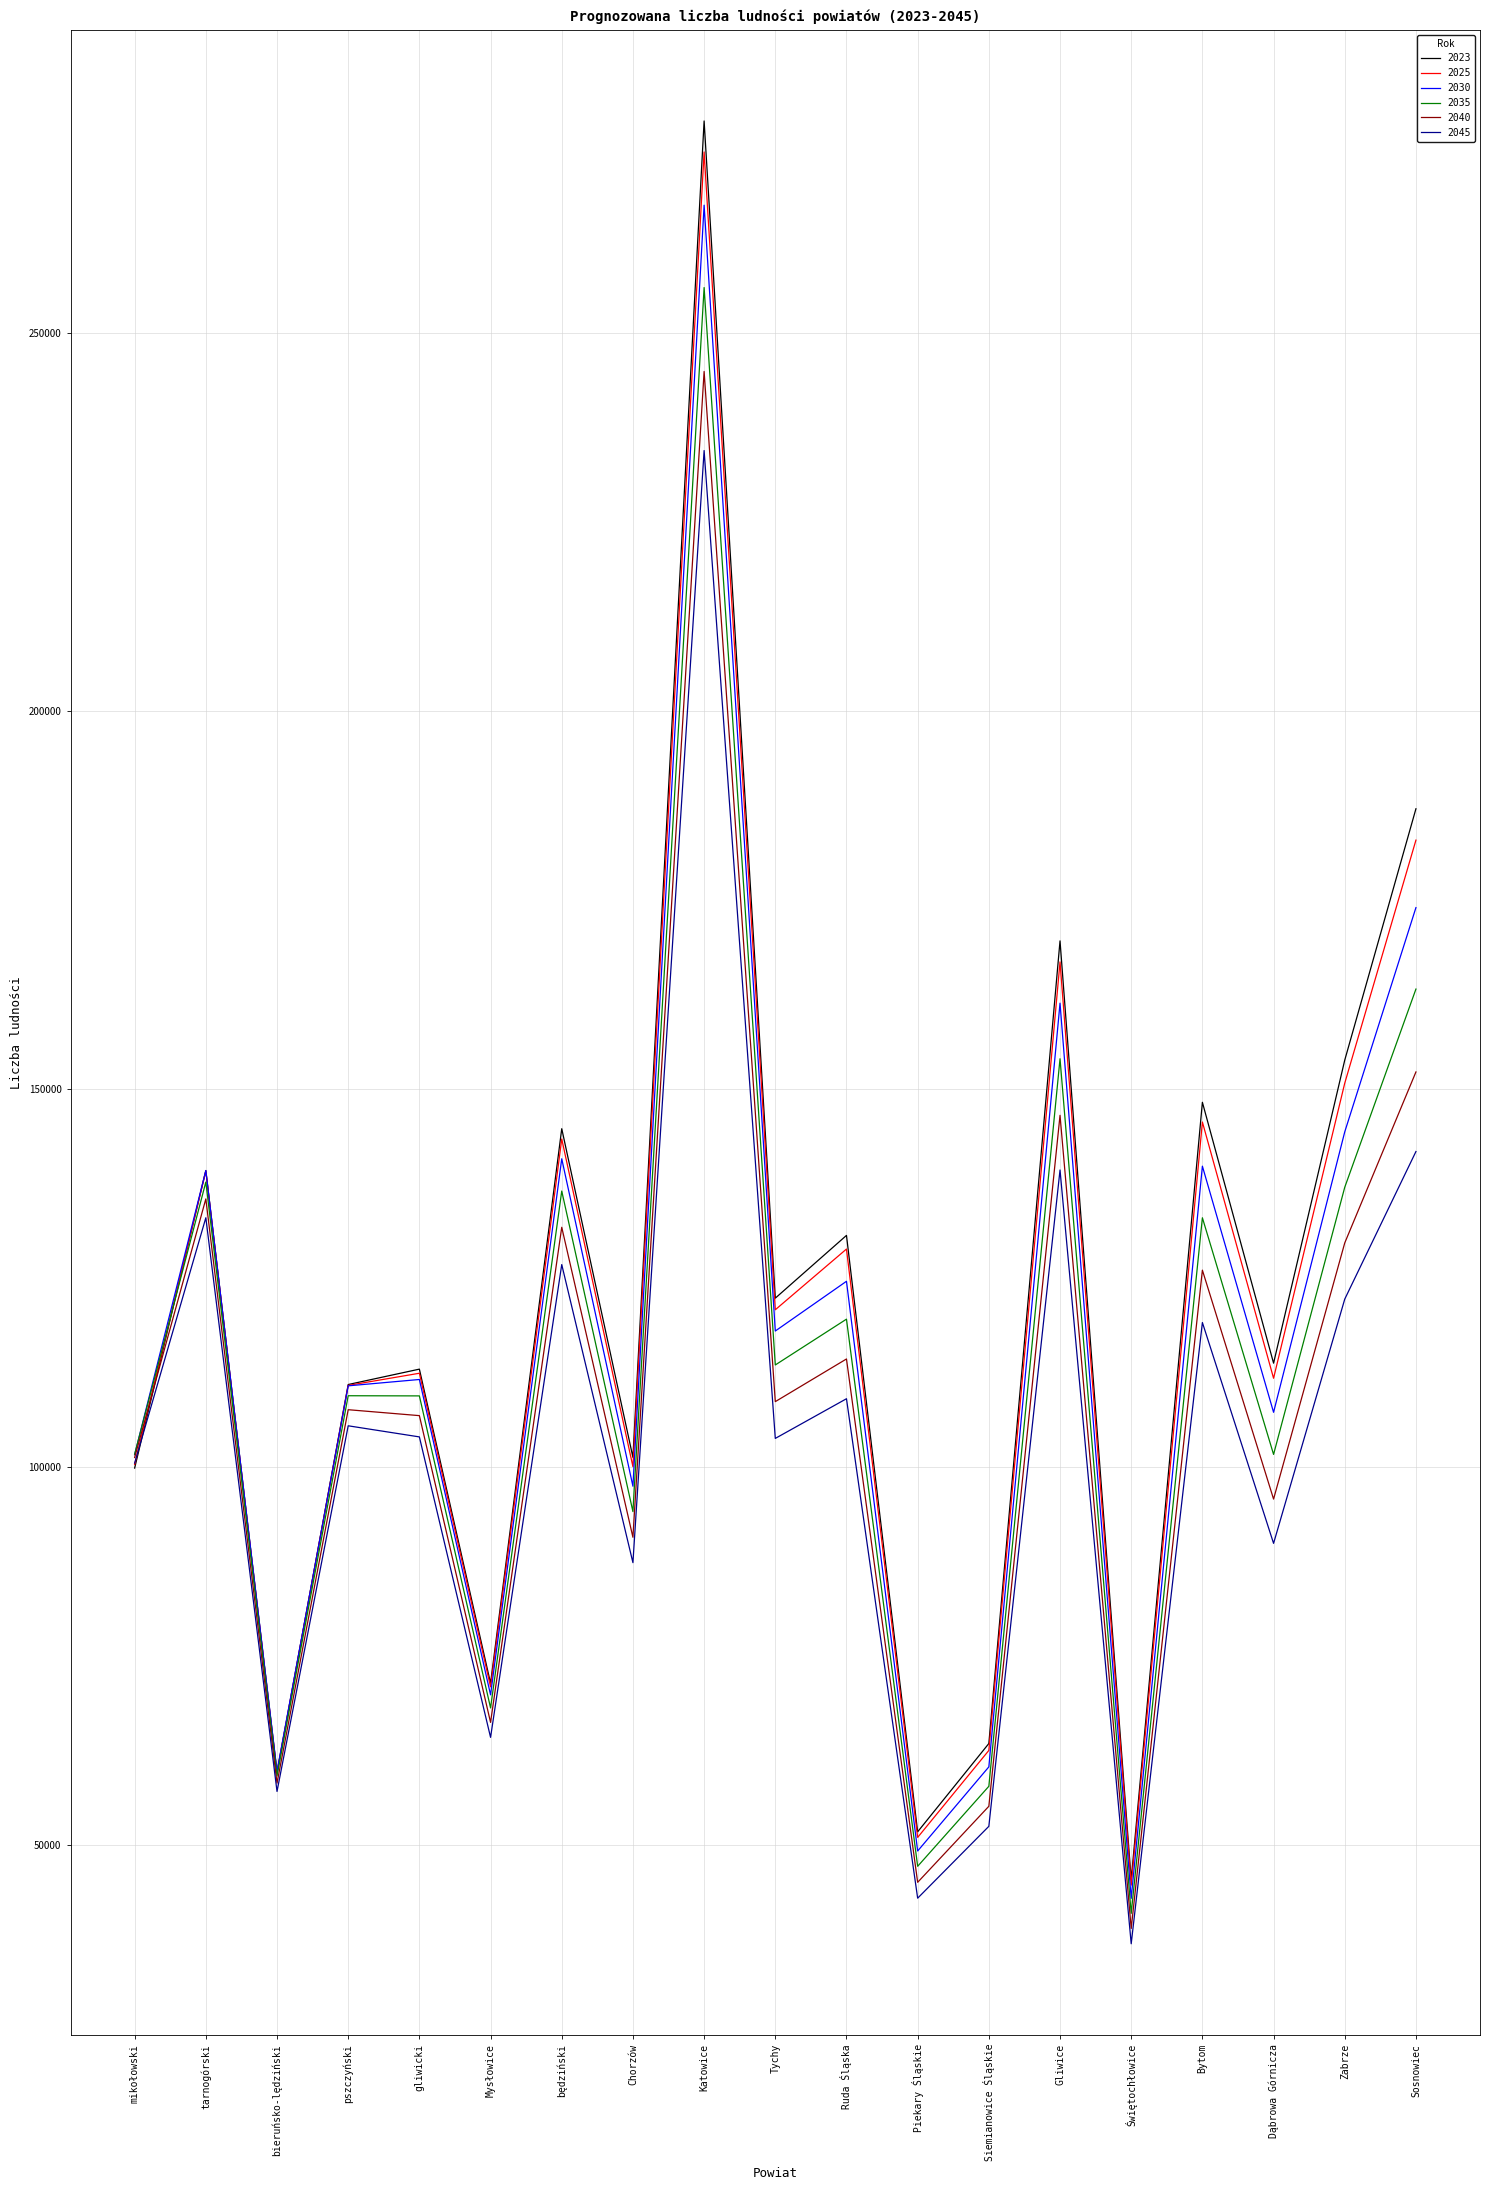

At which label does 2030 first exceed 111603?

tarnogórski